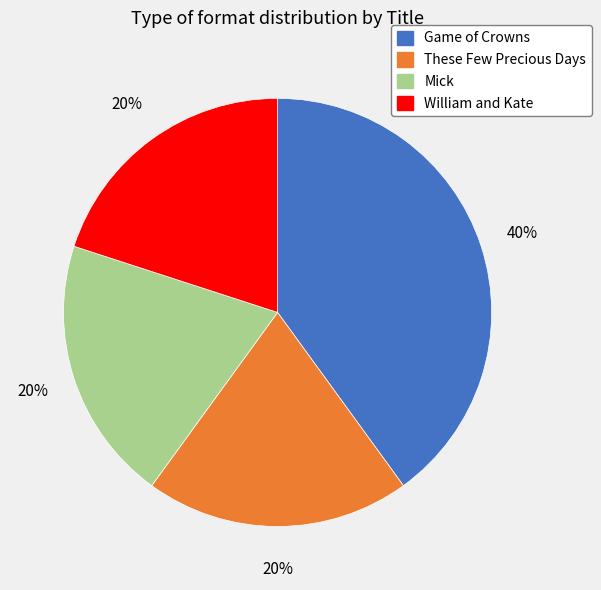

Is the sum of William and Kate and These Few Precious Days greater than half?

No